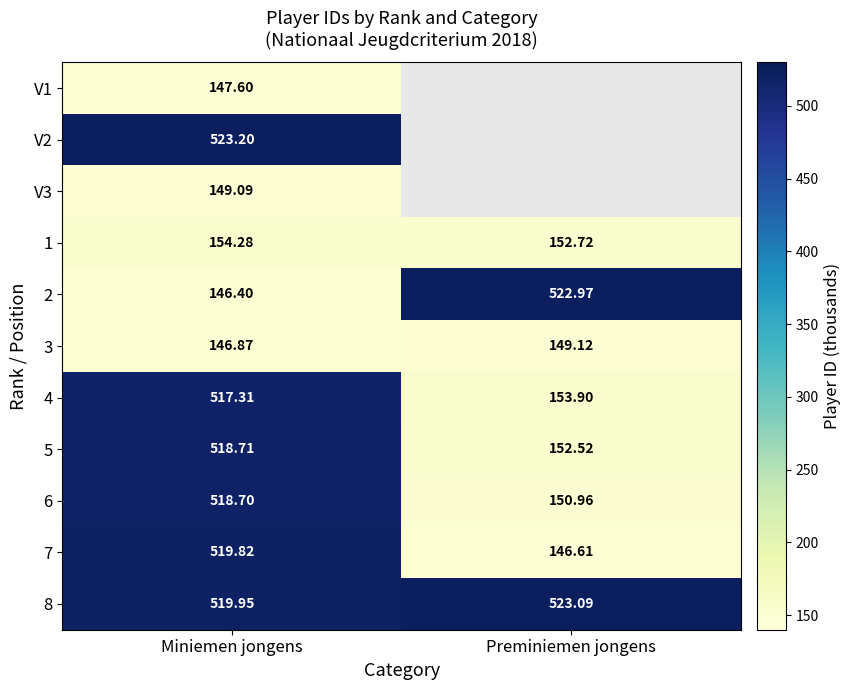

Where does the 2 series first go above 522?

Preminiemen jongens